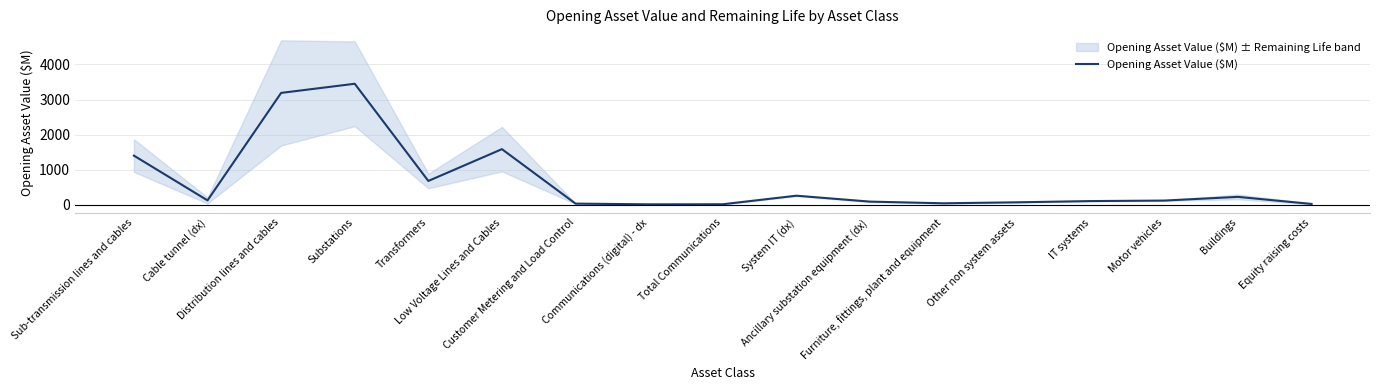

True or false: the data shows 3190.8 at Distribution lines and cables.

True